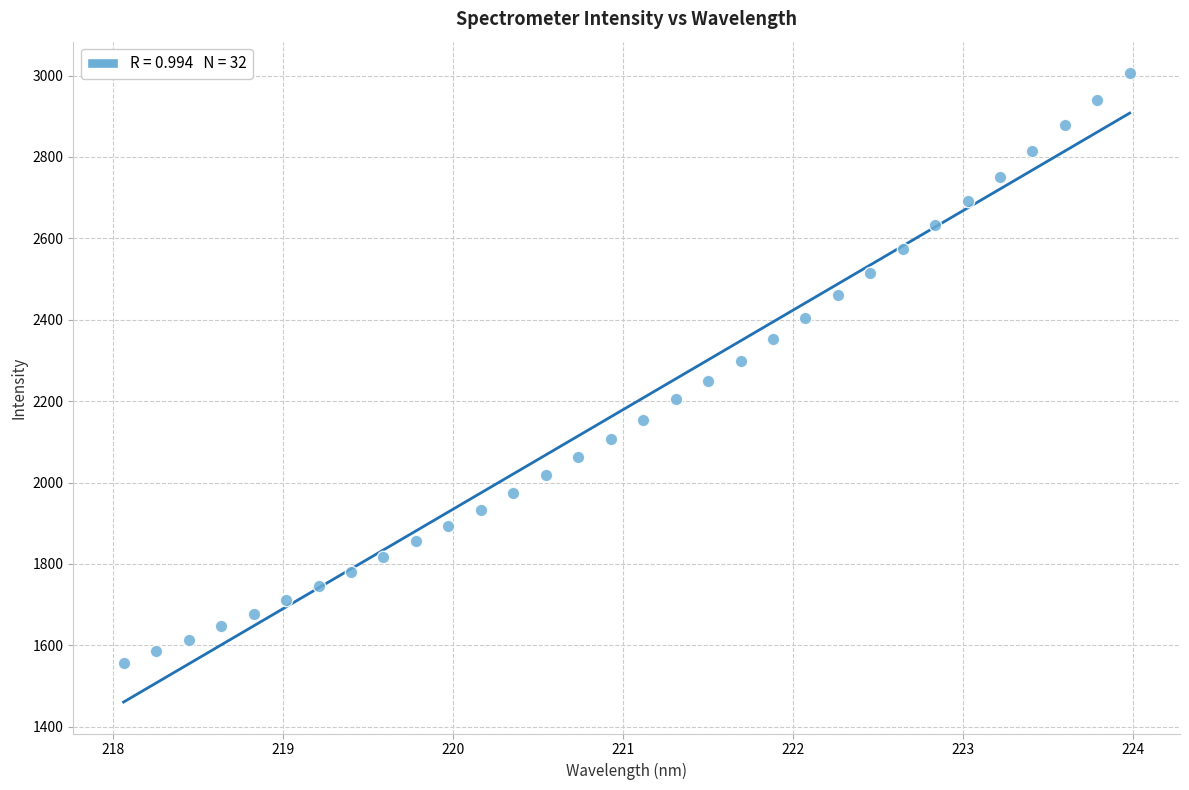

What is the range of Y values (max minus min)?

1449.5